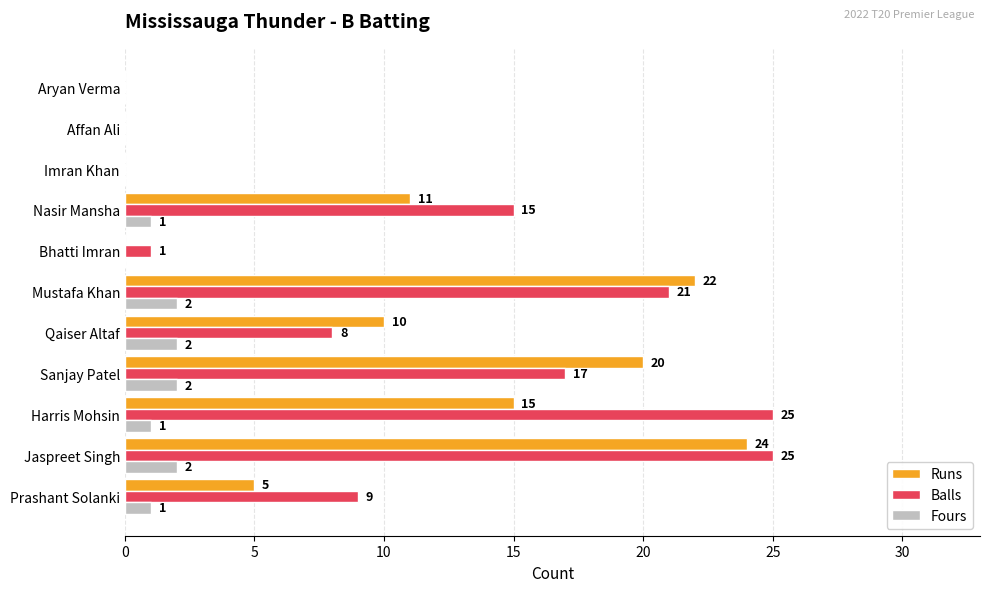

What is the highest value of the Runs series?

24